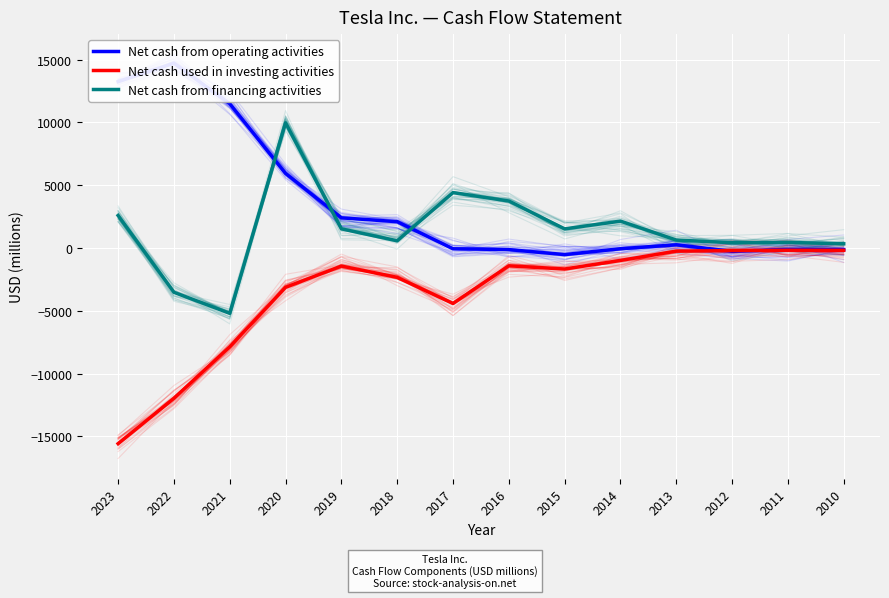

Reading left to right, transcribe all the data shown in this chart.

Net cash from operating activities: 13256	14724	11497	5943	2405	2098	-61	-124	-524	-57	258	-266	-114	-128
Net cash used in investing activities: -15584	-11973	-7868	-3132	-1436	-2337	-4419	-1416	-1674	-990	-249	-207	-176	-180
Net cash from financing activities: 2589	-3527	-5203	9973	1529	574	4415	3744	1524	2143	635	420	446	338